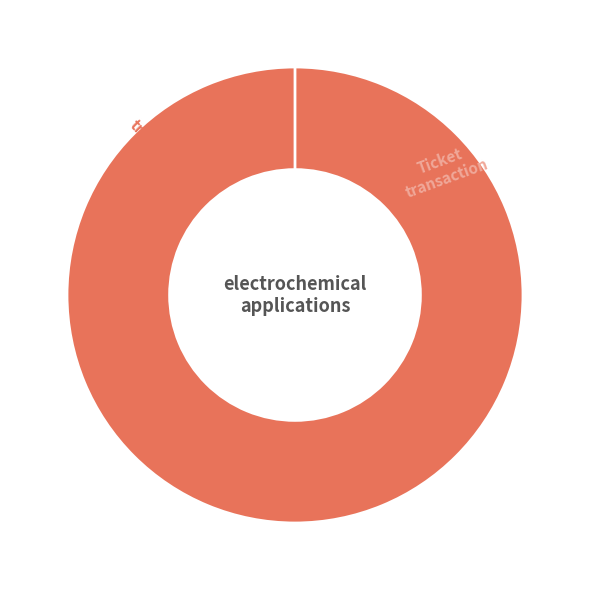

To the nearest percent, what is the combined percentage of Ticket and Vote?

100%